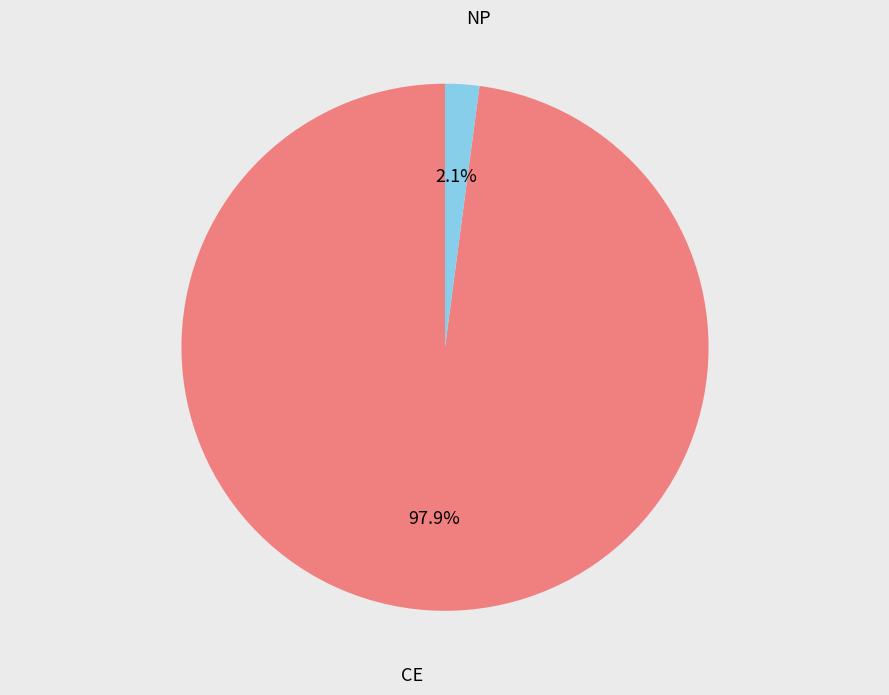

Is there any slice that represents more than half of the pie?

Yes